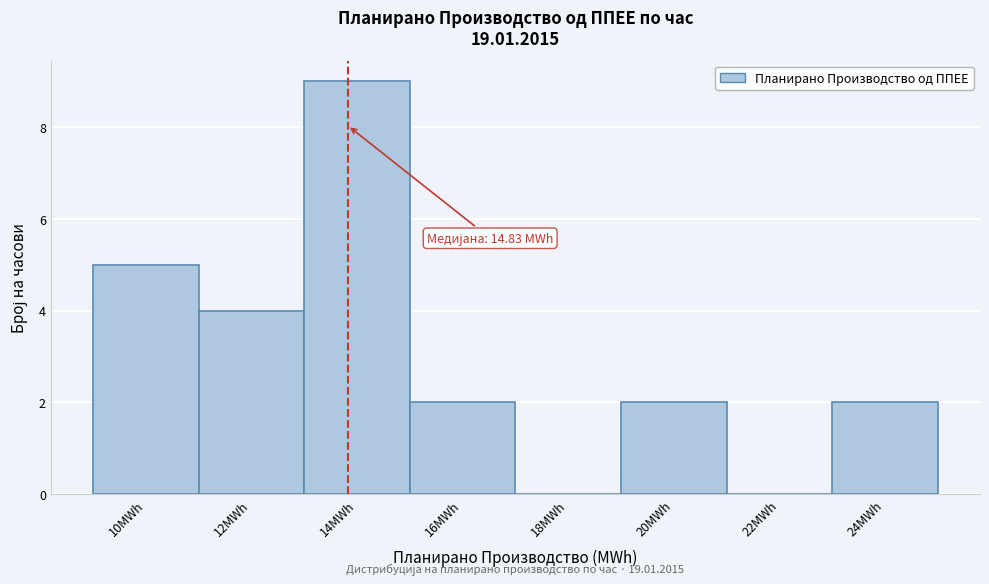

Reading right to left, extract all data points from this chart.

24MWh=2	22MWh=0	20MWh=2	18MWh=0	16MWh=2	14MWh=9	12MWh=4	10MWh=5